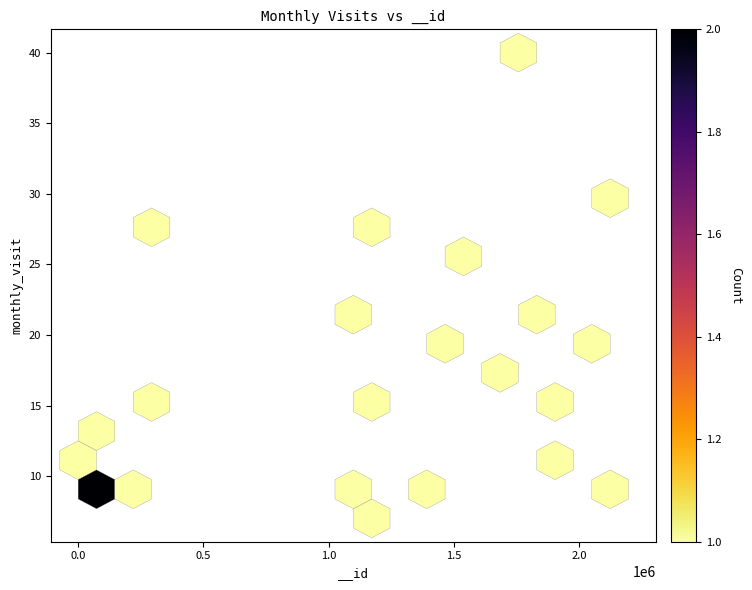

What Y value in the scatter plot is closest to 23?

22